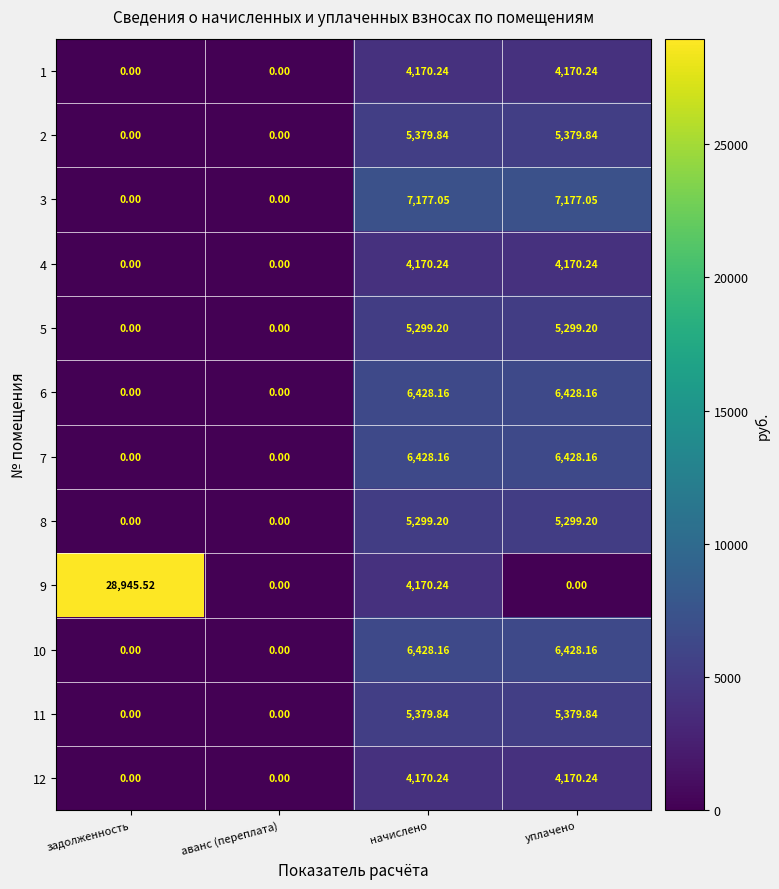

How many distinct data groups are displayed?

12